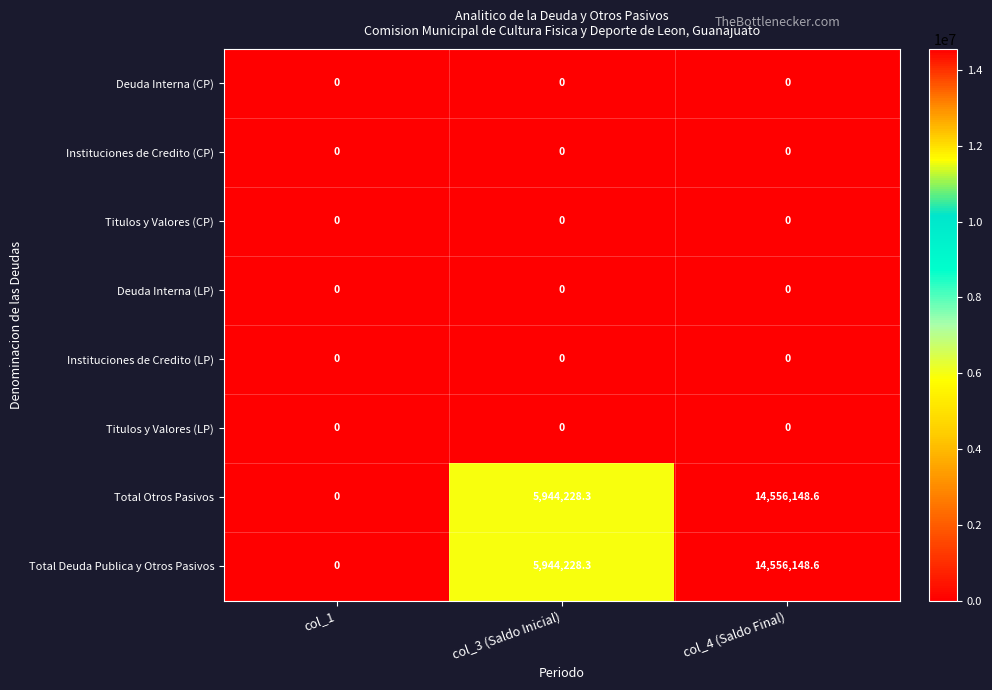

Reading right to left, transcribe all the data shown in this chart.

Deuda Interna (CP): col_4 (Saldo Final)=0.0	col_3 (Saldo Inicial)=0.0	col_1=0.0
Instituciones de Credito (CP): col_4 (Saldo Final)=0.0	col_3 (Saldo Inicial)=0.0	col_1=0.0
Titulos y Valores (CP): col_4 (Saldo Final)=0.0	col_3 (Saldo Inicial)=0.0	col_1=0.0
Deuda Interna (LP): col_4 (Saldo Final)=0.0	col_3 (Saldo Inicial)=0.0	col_1=0.0
Instituciones de Credito (LP): col_4 (Saldo Final)=0.0	col_3 (Saldo Inicial)=0.0	col_1=0.0
Titulos y Valores (LP): col_4 (Saldo Final)=0.0	col_3 (Saldo Inicial)=0.0	col_1=0.0
Total Otros Pasivos: col_4 (Saldo Final)=14556148.6	col_3 (Saldo Inicial)=5944228.3	col_1=0.0
Total Deuda Publica y Otros Pasivos: col_4 (Saldo Final)=14556148.6	col_3 (Saldo Inicial)=5944228.3	col_1=0.0